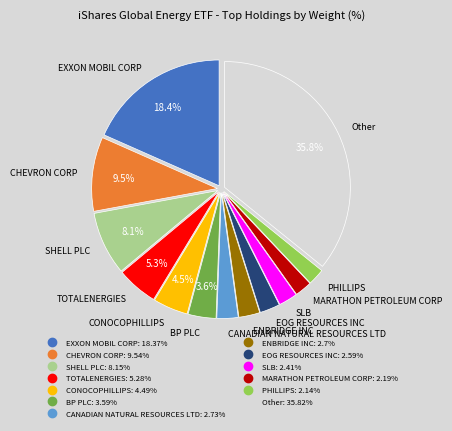

What percentage is the EOG RESOURCES INC slice, to the nearest percent?

3%